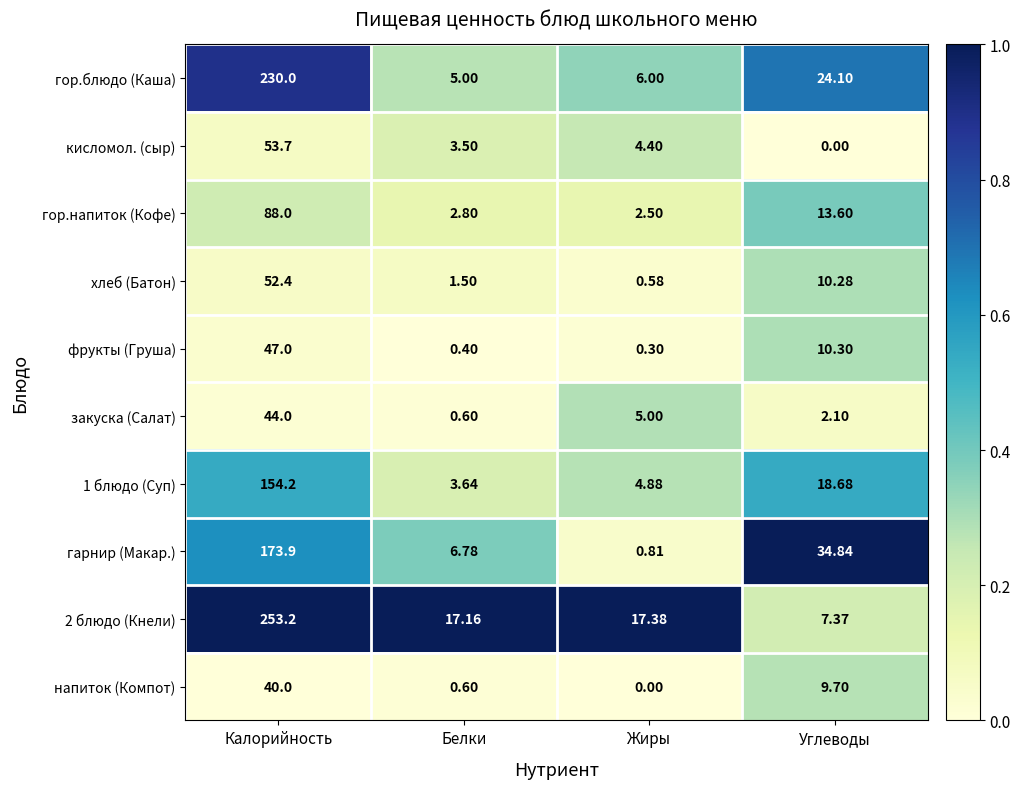

What is the maximum value shown in the chart?

253.2